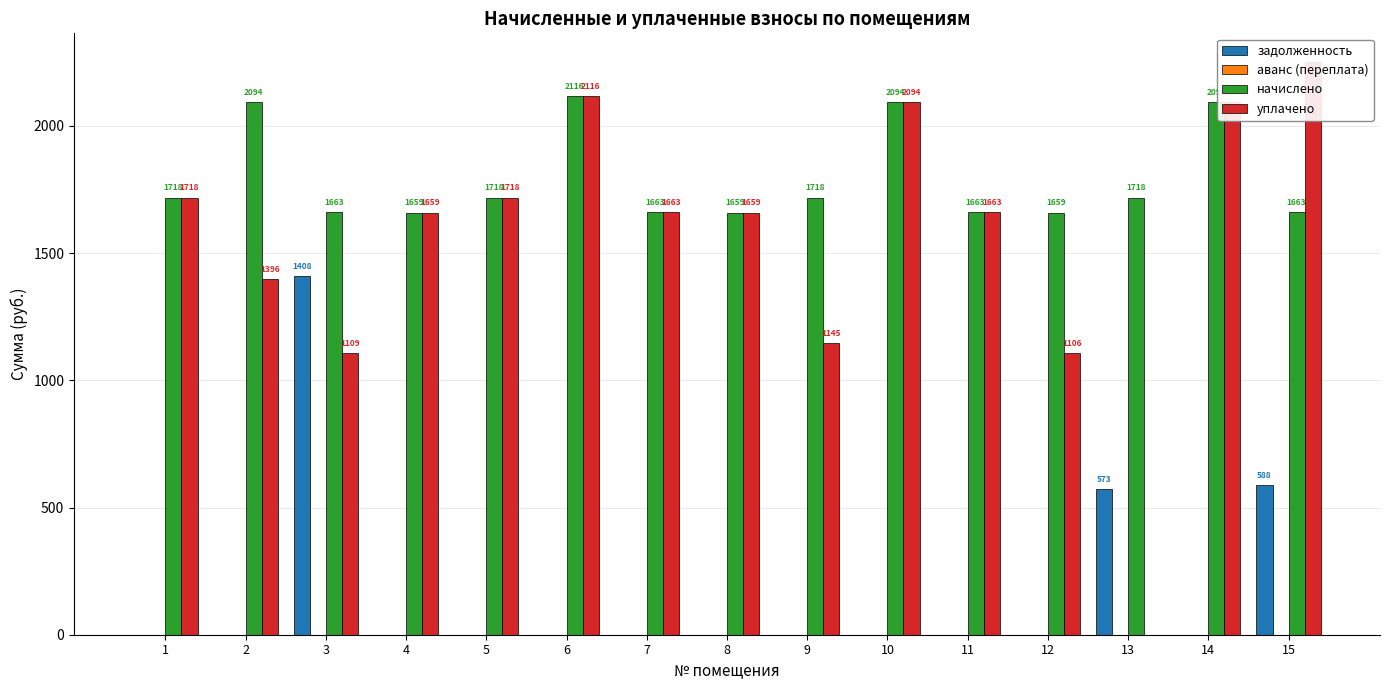

What is the greatest value displayed?

2251.1